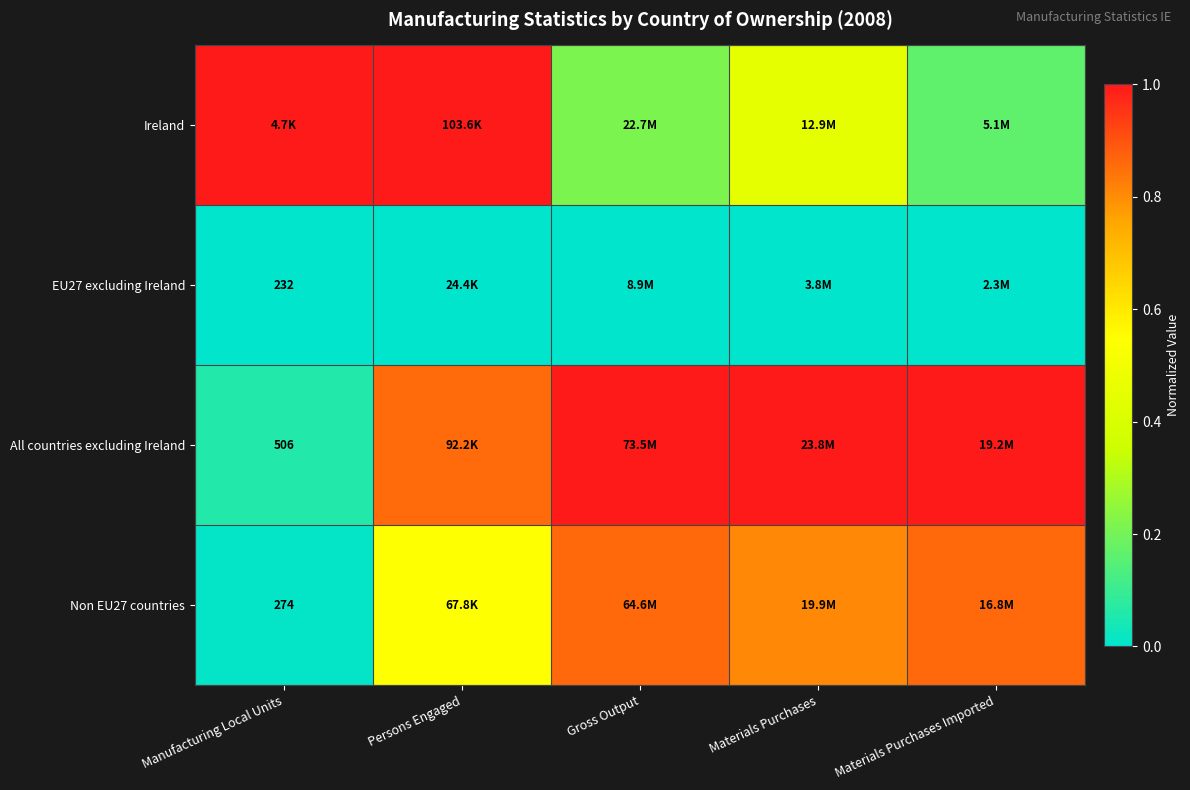

How many series are shown in this chart?

4